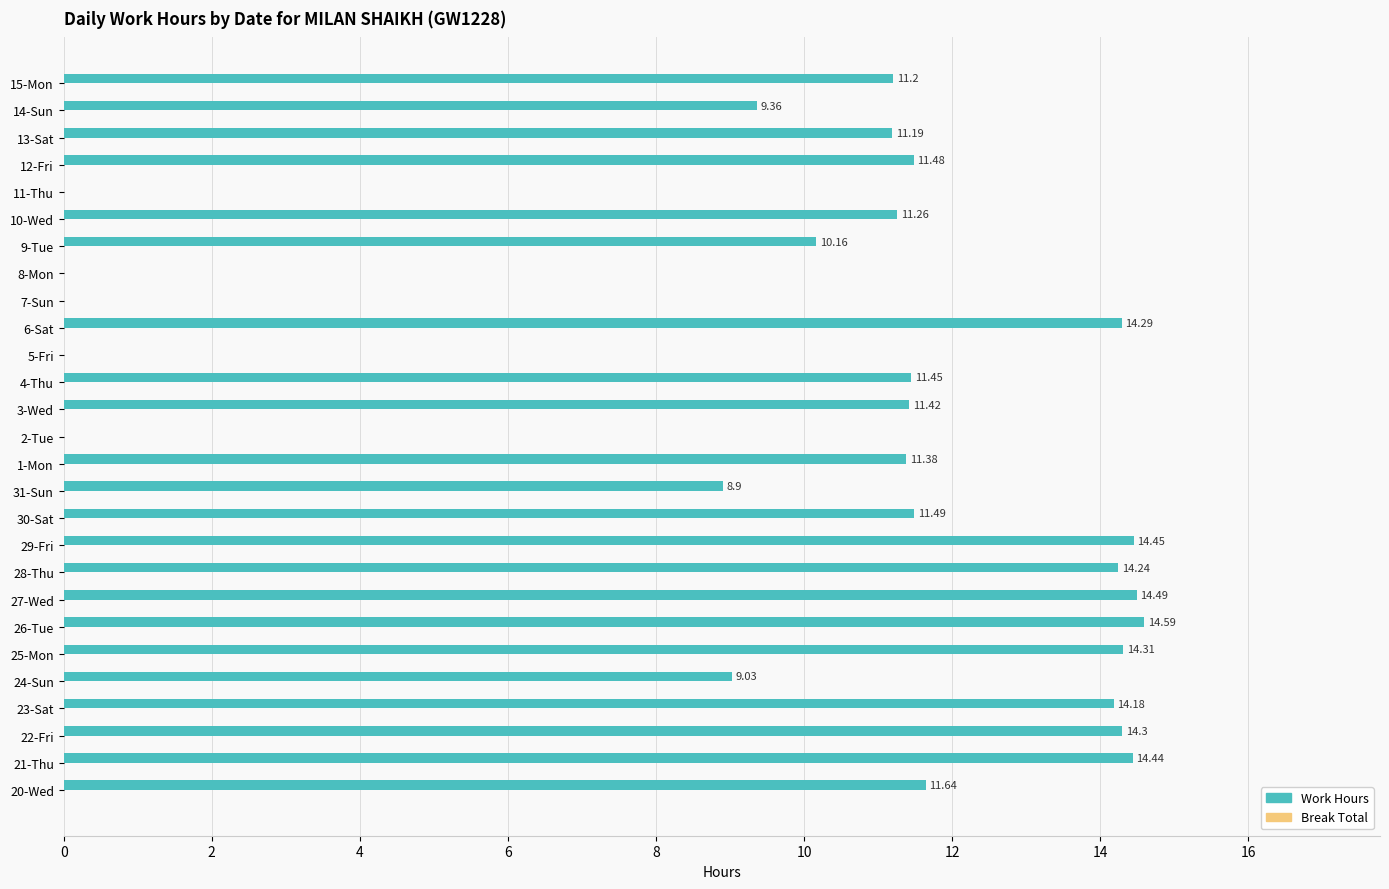

What is the ratio of the value at 31-Sun to the value at 6-Sat?

0.6